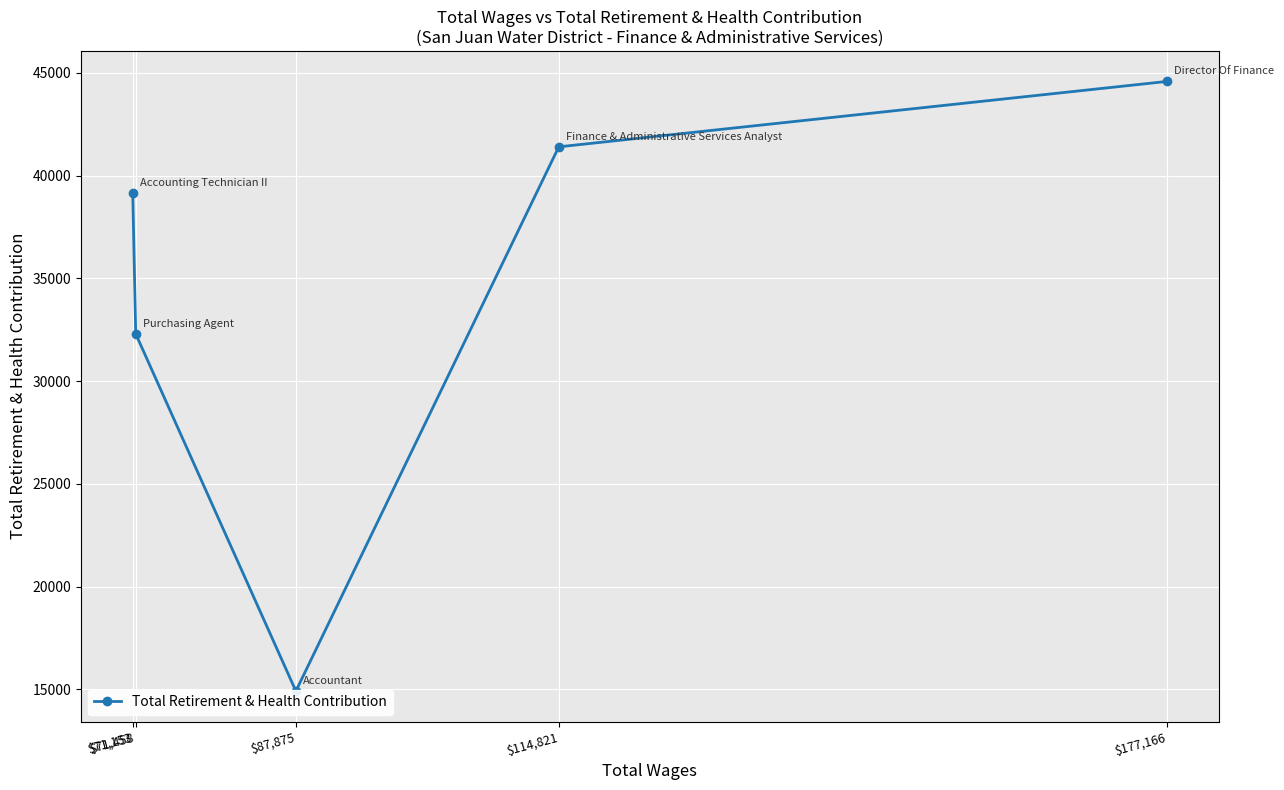

Which category has the highest value across all series?

$177,166